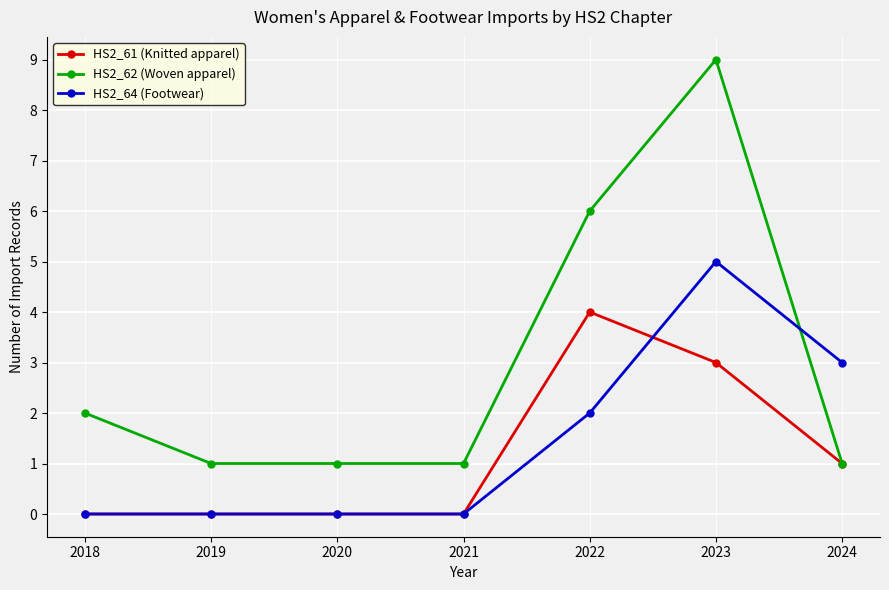

List the series in order of their peak value, highest first.

HS2_62 (Woven apparel), HS2_64 (Footwear), HS2_61 (Knitted apparel)